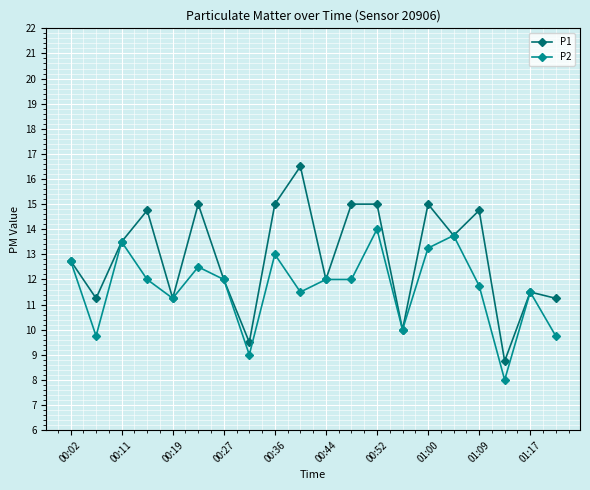

What is the value of the P2 point at the 12th from the left?

12.0